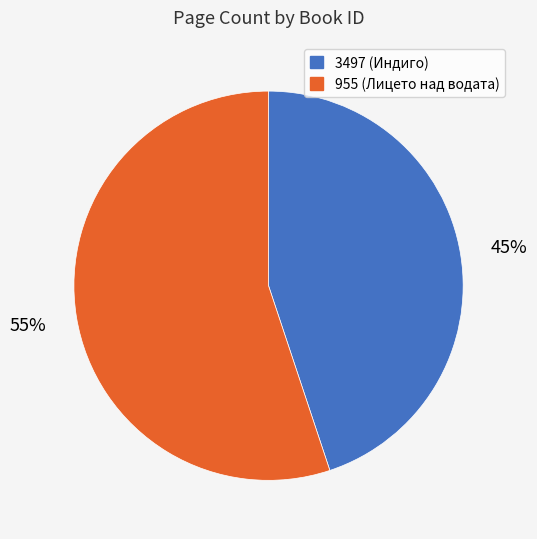

The 955 slice represents 64% of the pie. True or false?

False